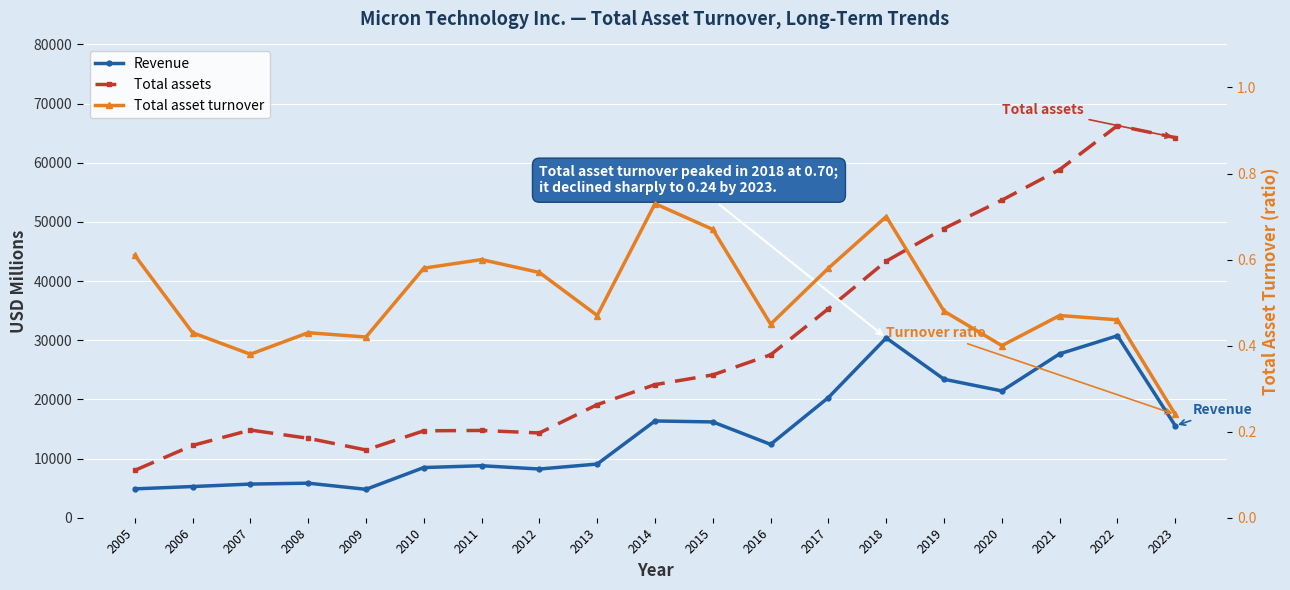

What is the value of the Total asset turnover point at the 3rd from the left?

0.4